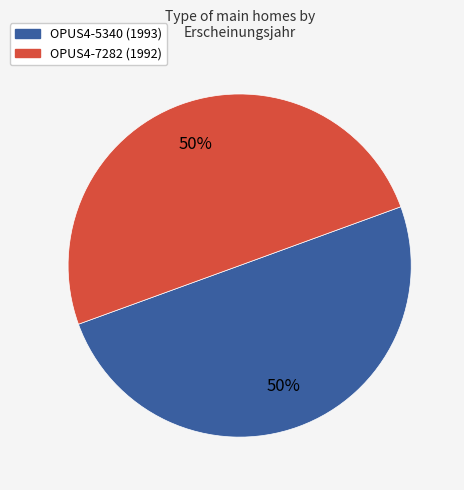

Approximately how many times larger is the value at OPUS4-7282 (1992) compared to OPUS4-5340 (1993)?

1.0